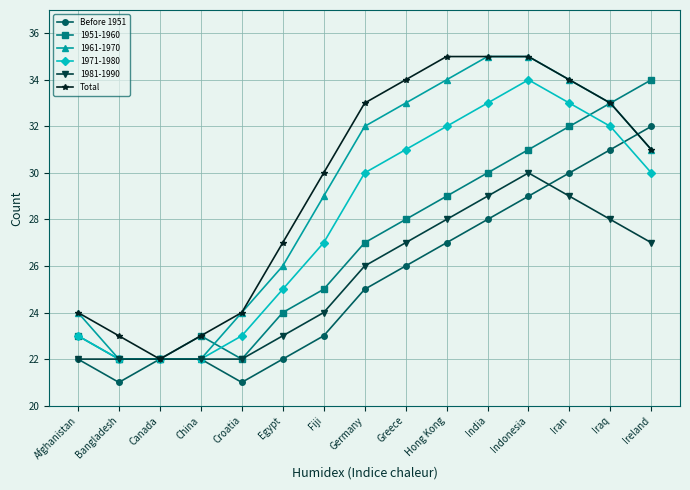

Between Bangladesh and Indonesia, which series saw the biggest shift?

1961-1970